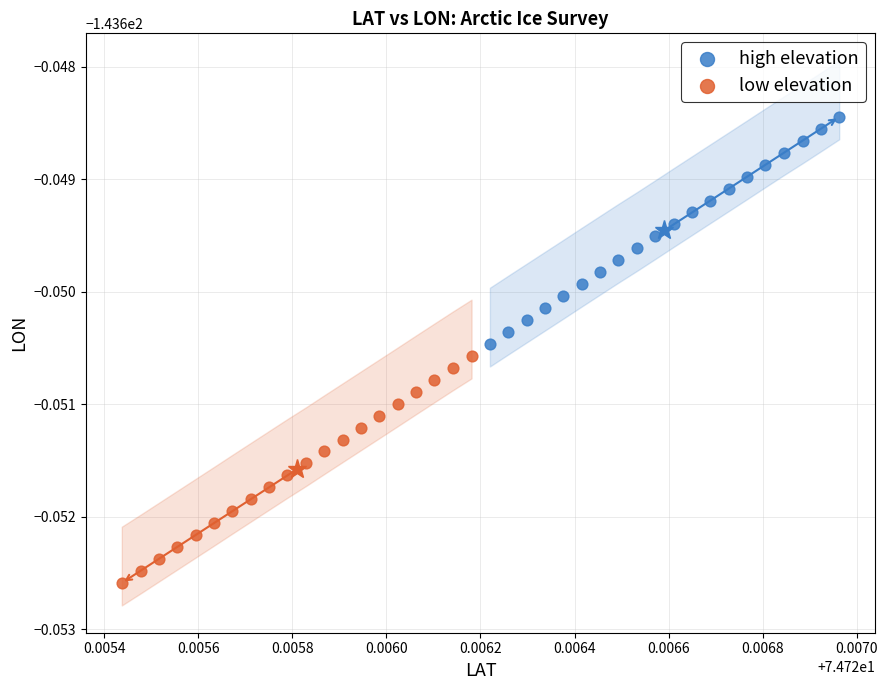

Which series has the widest spread of Y values?

high elevation